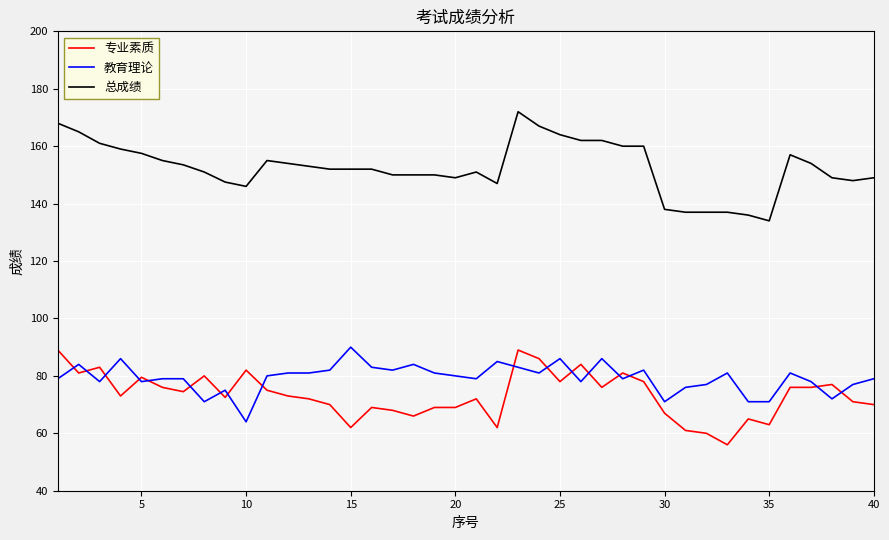

Which series has the largest total across all categories?

总成绩